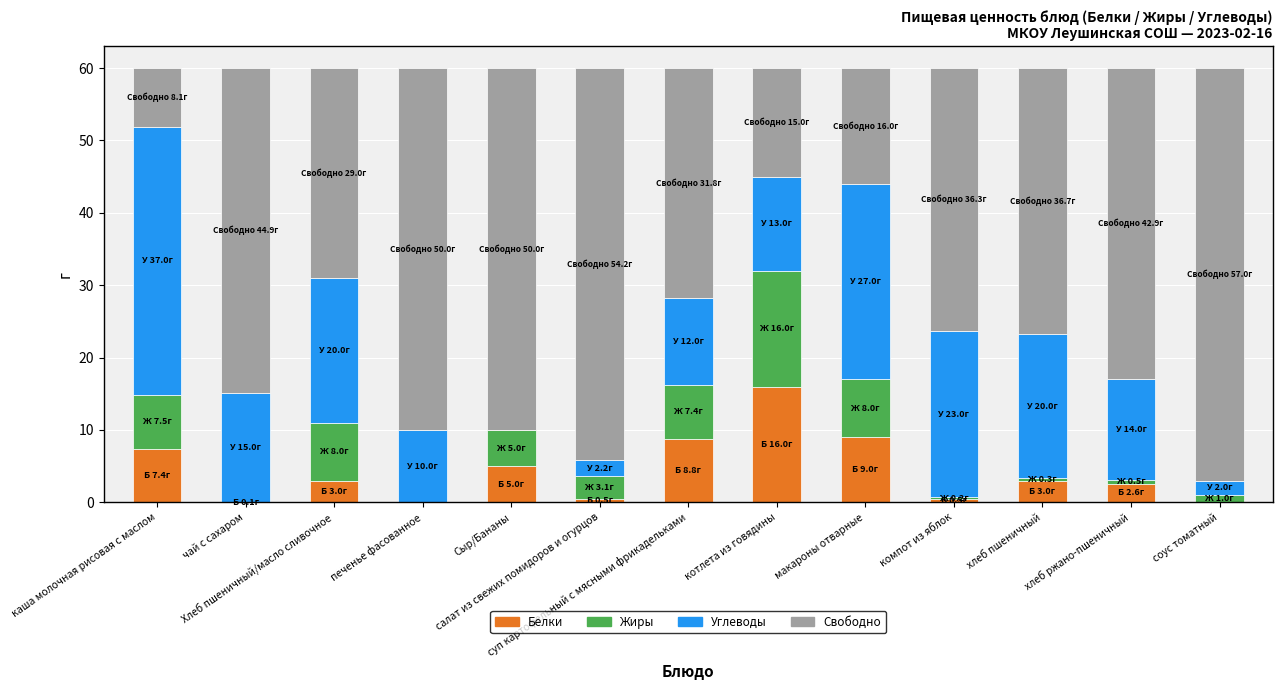

Between печенье фасованное and чай с сахаром, which is larger?

чай с сахаром